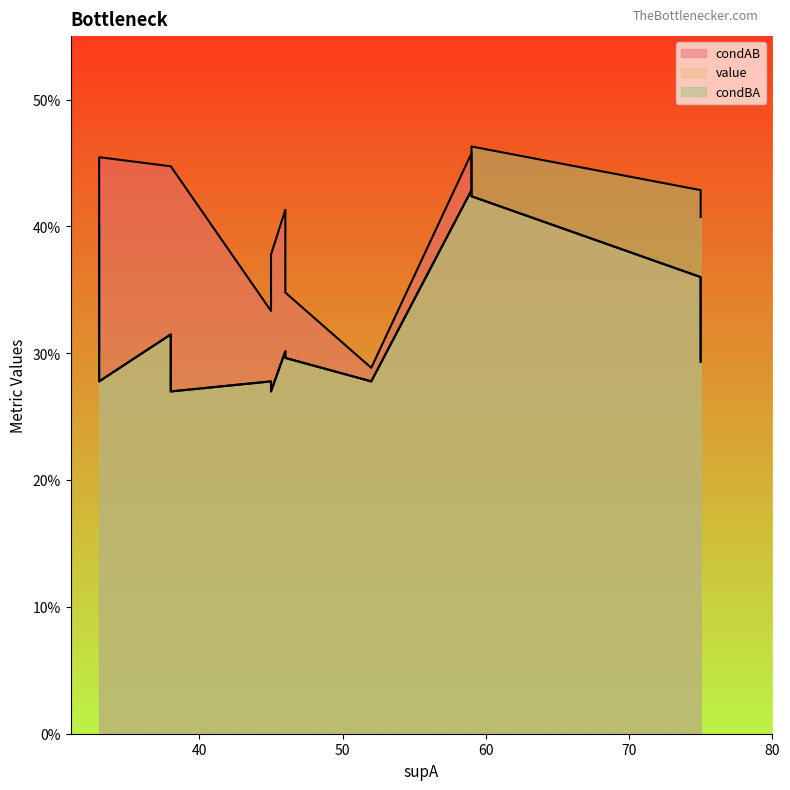

Which category has the lowest value across all series?

38